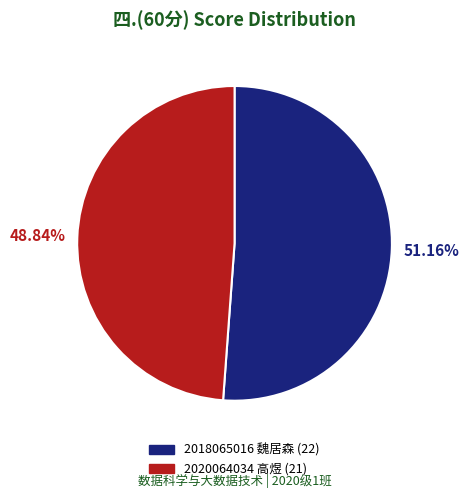

What percentage is the 2018065016 魏居森 slice, to the nearest percent?

51%